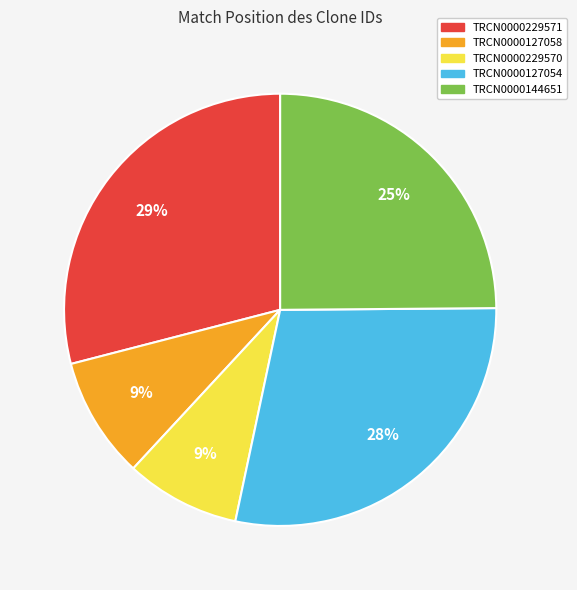

How many segments does this pie chart have?

5